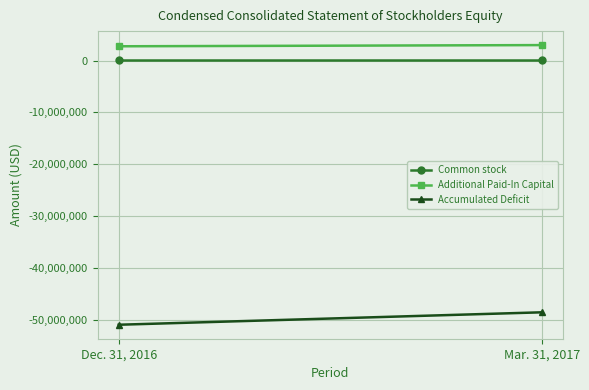

What are all the series names shown in the legend?

Common stock, Additional Paid-In Capital, Accumulated Deficit